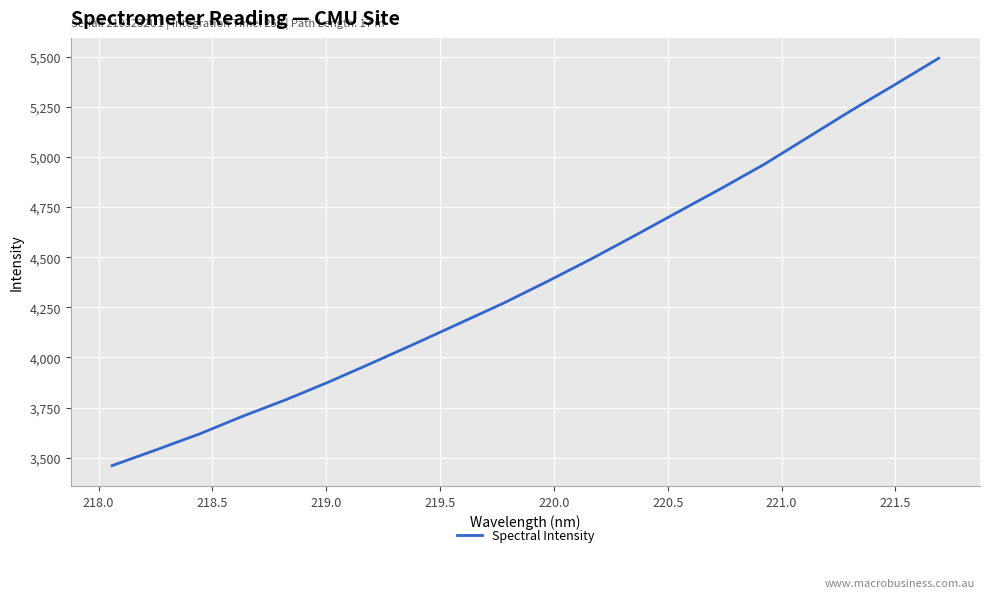

What is the maximum value shown in the chart?

5492.4